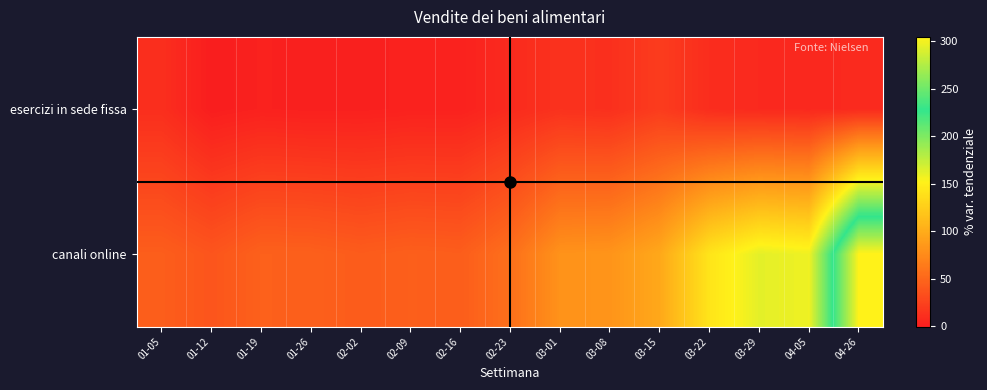

Which series has the largest total across all categories?

canali online